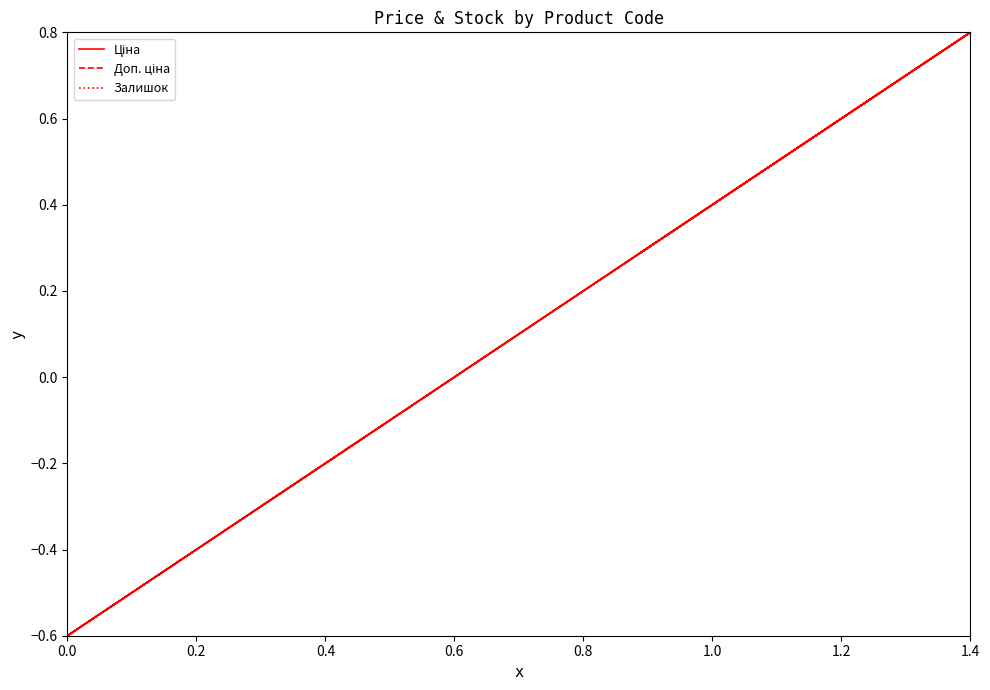

Which series has the largest total across all categories?

Ціна